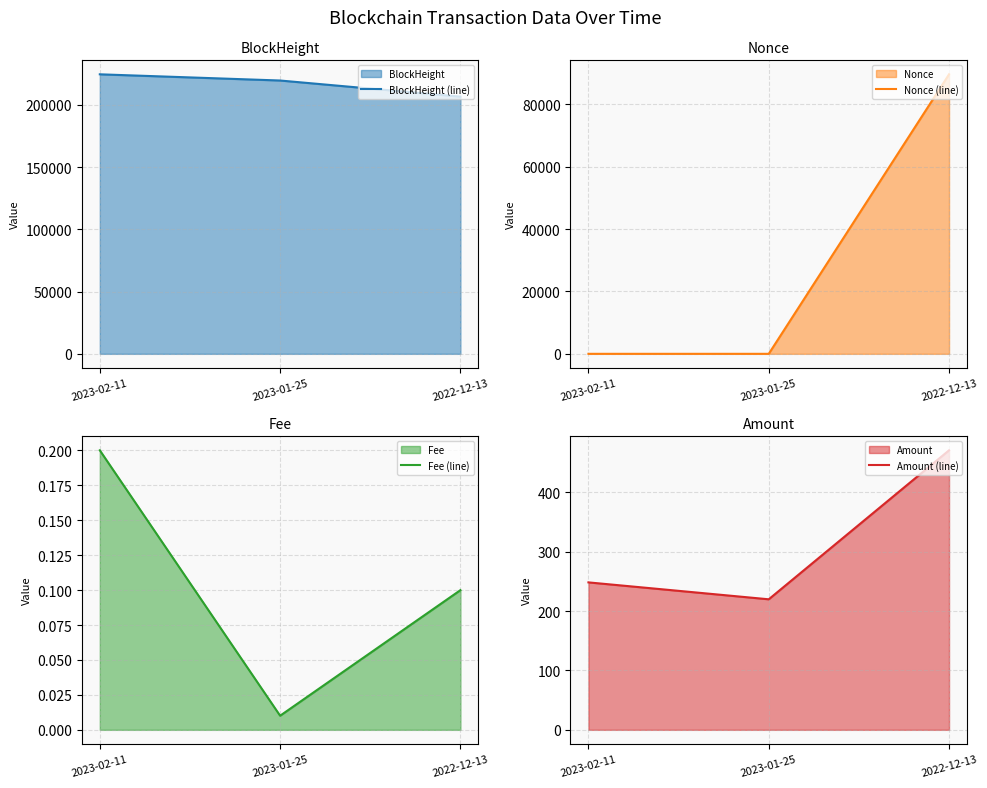

At which category does the chart reach its peak across all series?

2023-02-11